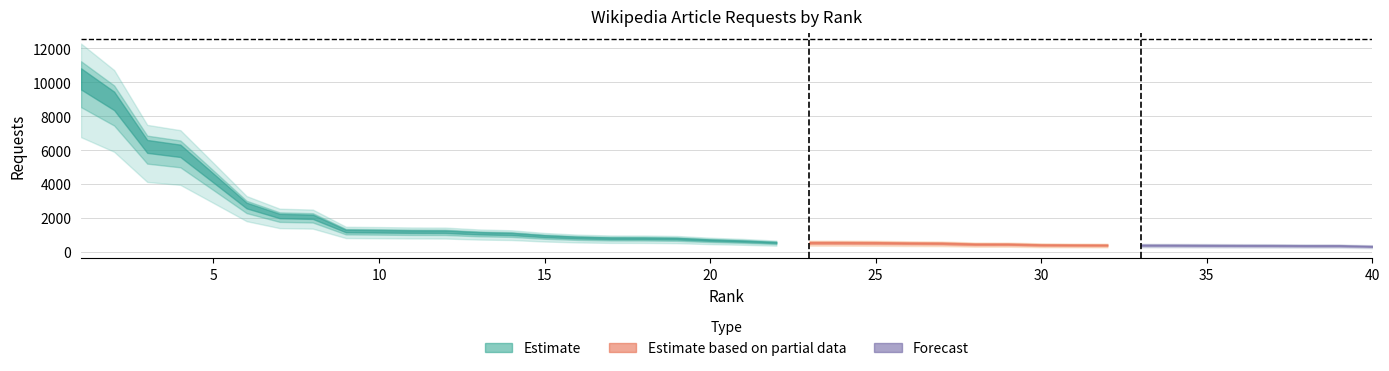

At which label is the value closest to 5377?

4